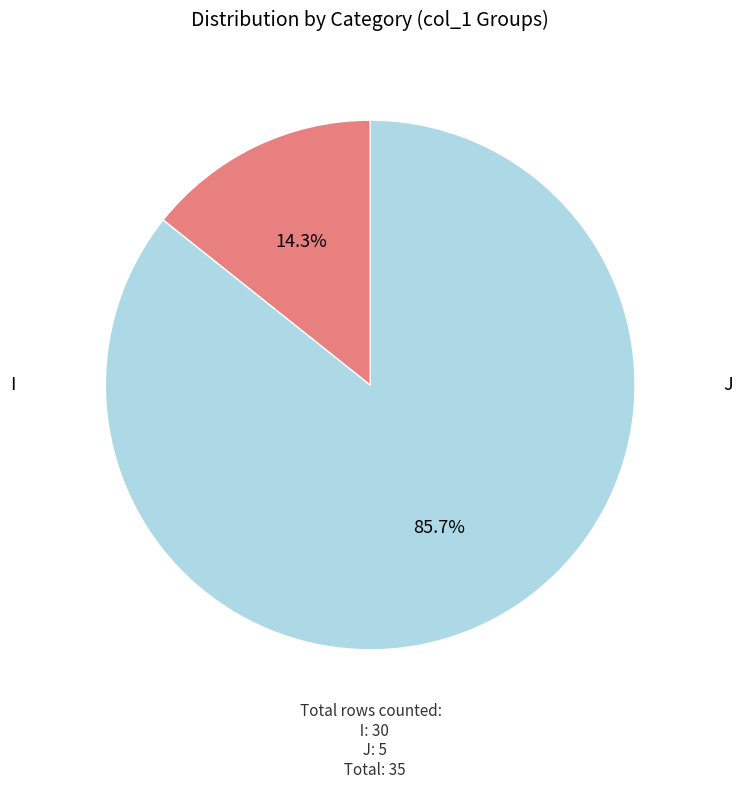

Is there a majority slice in this chart?

Yes